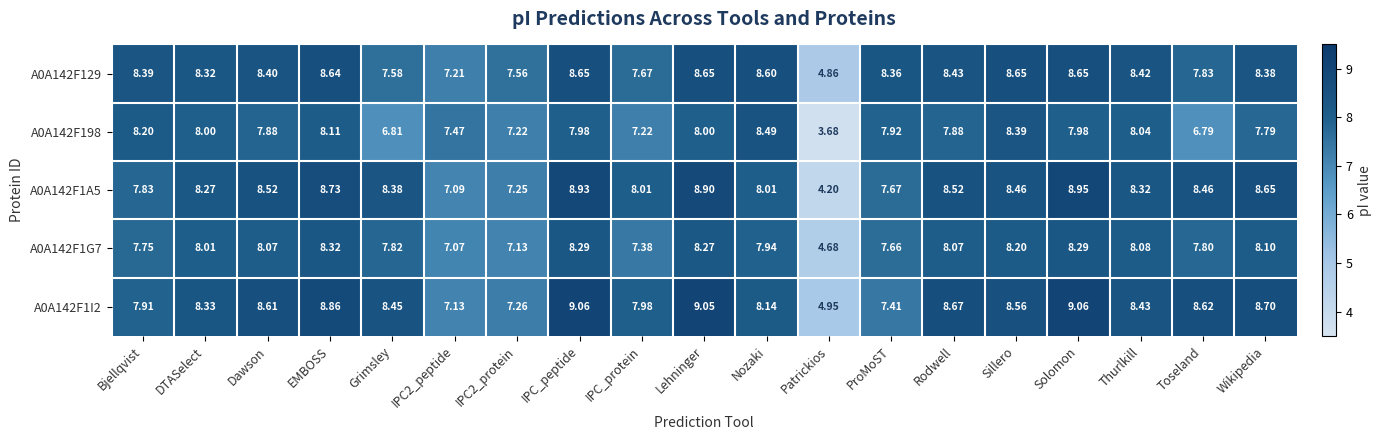

Which category has the lowest value across all series?

Patrickios